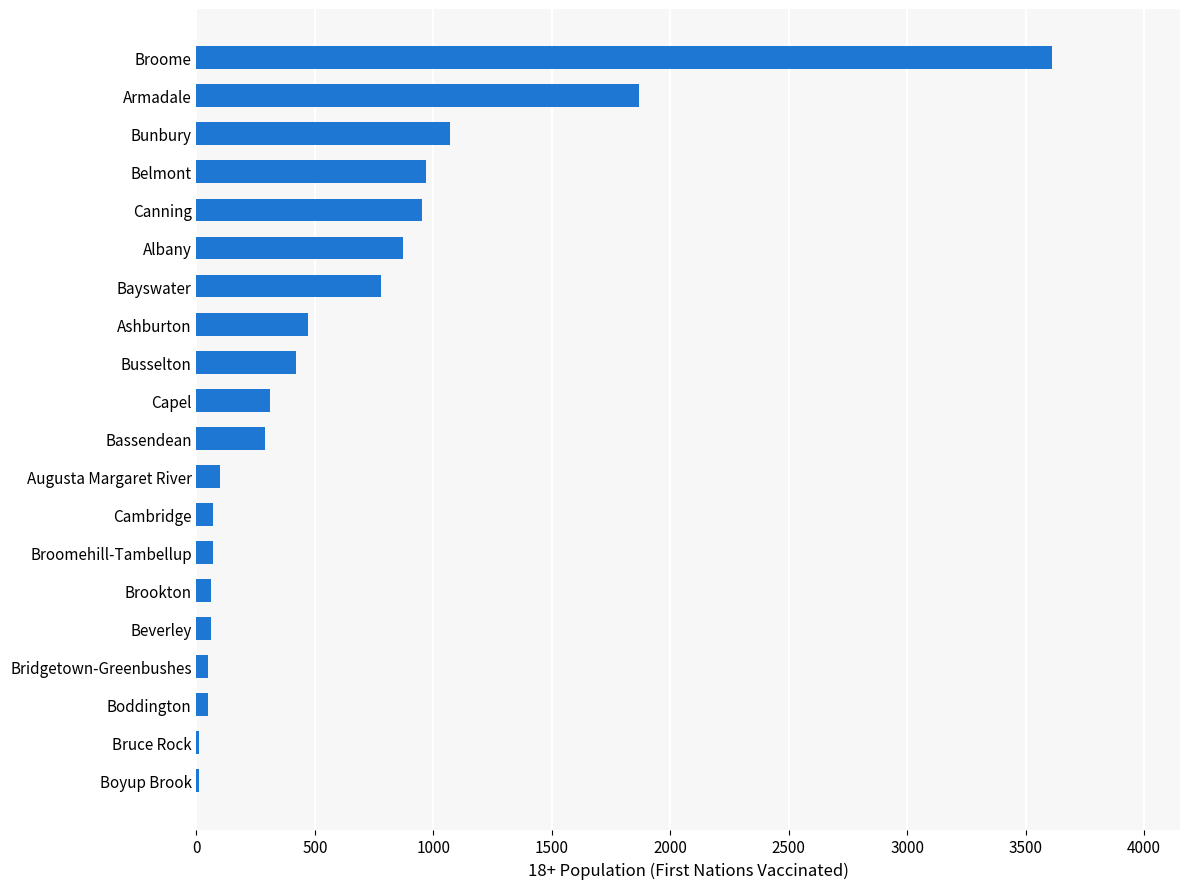

What is the sum of the values at Ashburton and Bunbury?

1540